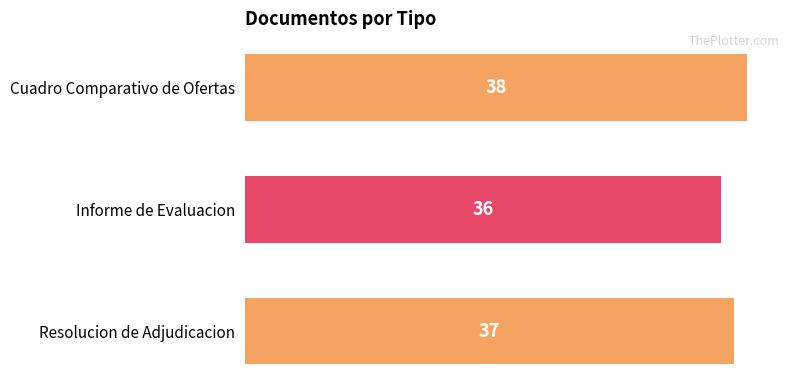

Reading top to bottom, transcribe all the data shown in this chart.

Cuadro Comparativo de Ofertas=38	Informe de Evaluacion=36	Resolucion de Adjudicacion=37